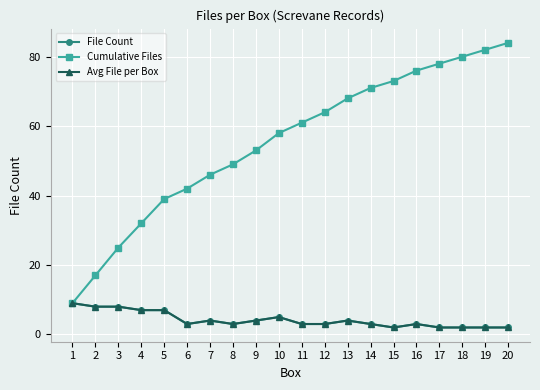

Reading left to right, what are all the values shown in this chart?

File Count: 9	8	8	7	7	3	4	3	4	5	3	3	4	3	2	3	2	2	2	2
Cumulative Files: 9	17	25	32	39	42	46	49	53	58	61	64	68	71	73	76	78	80	82	84
Avg File per Box: 9	8	8	7	7	3	4	3	4	5	3	3	4	3	2	3	2	2	2	2